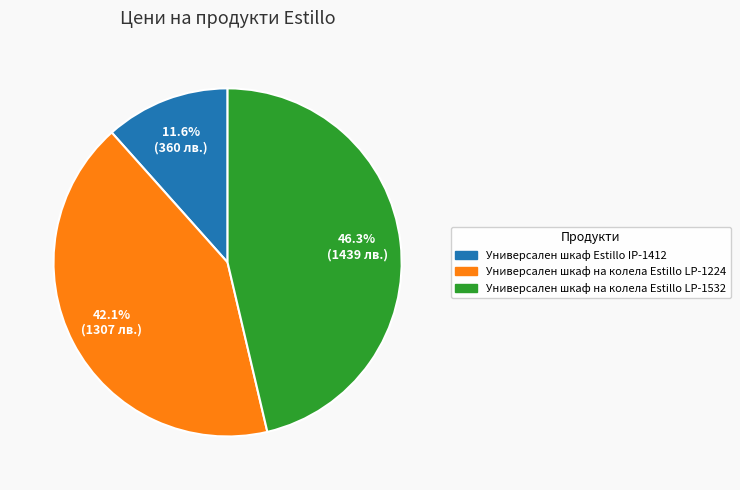

The Универсален шкаф Estillo IP-1412 slice represents 19% of the pie. True or false?

False